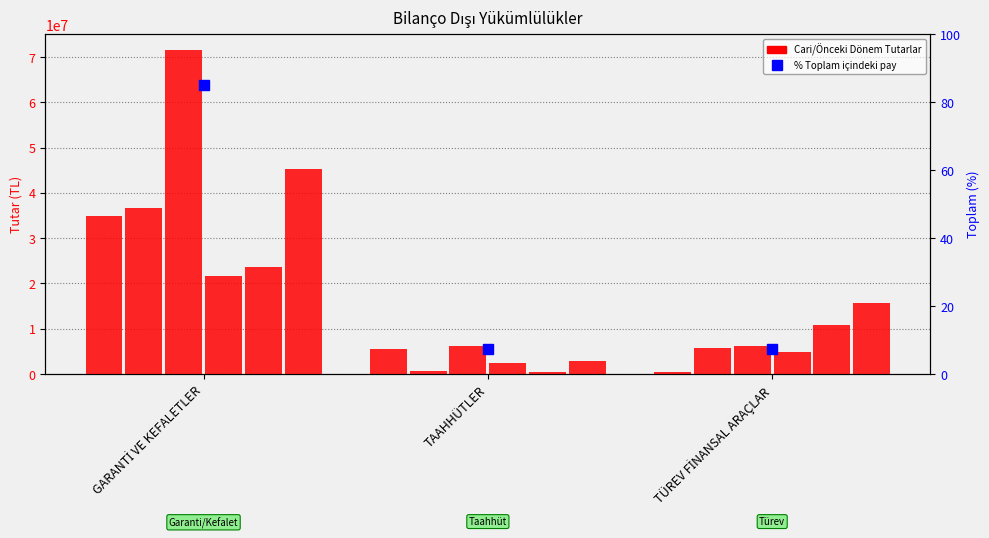

Reading right to left, list all the values displayed in this chart.

TP (Cari): TÜREV FİNANSAL ARAÇLAR=522330	TAAHHÜTLER=5506730	GARANTİ VE KEFALETLER=34841771
YP (Cari): TÜREV FİNANSAL ARAÇLAR=5712590	TAAHHÜTLER=706991	GARANTİ VE KEFALETLER=36594992
Toplam (Cari): TÜREV FİNANSAL ARAÇLAR=6234920	TAAHHÜTLER=6213721	GARANTİ VE KEFALETLER=71436763
TP (Onceki): TÜREV FİNANSAL ARAÇLAR=4917554	TAAHHÜTLER=2401997	GARANTİ VE KEFALETLER=21569718
YP (Onceki): TÜREV FİNANSAL ARAÇLAR=10827543	TAAHHÜTLER=428407	GARANTİ VE KEFALETLER=23621764
Toplam (Onceki): TÜREV FİNANSAL ARAÇLAR=15745097	TAAHHÜTLER=2830404	GARANTİ VE KEFALETLER=45191482